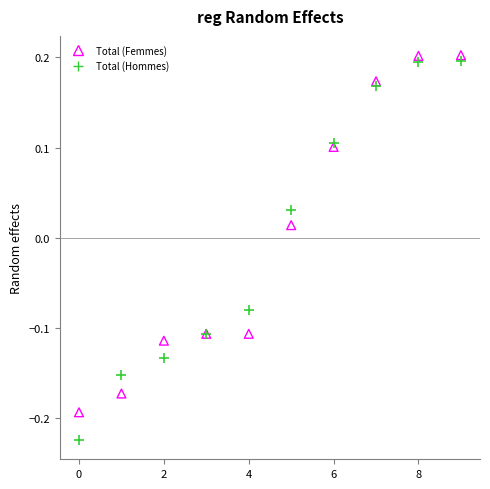

Which series has the widest spread of Y values?

Total (Hommes)